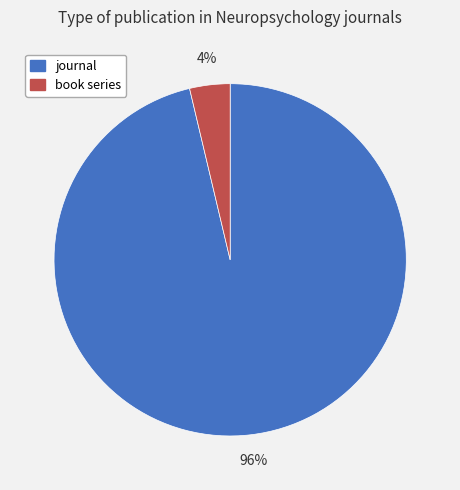

Between journal and book series, which is larger?

journal